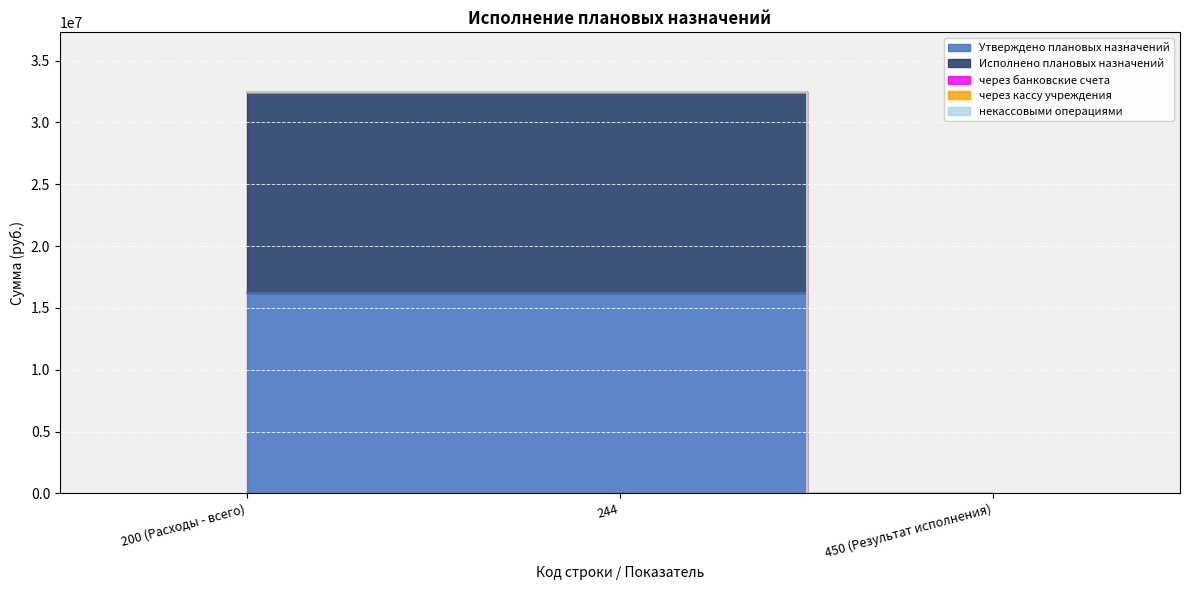

True or false: Исполнено плановых назначений has a value of 16208000 at 244.

True